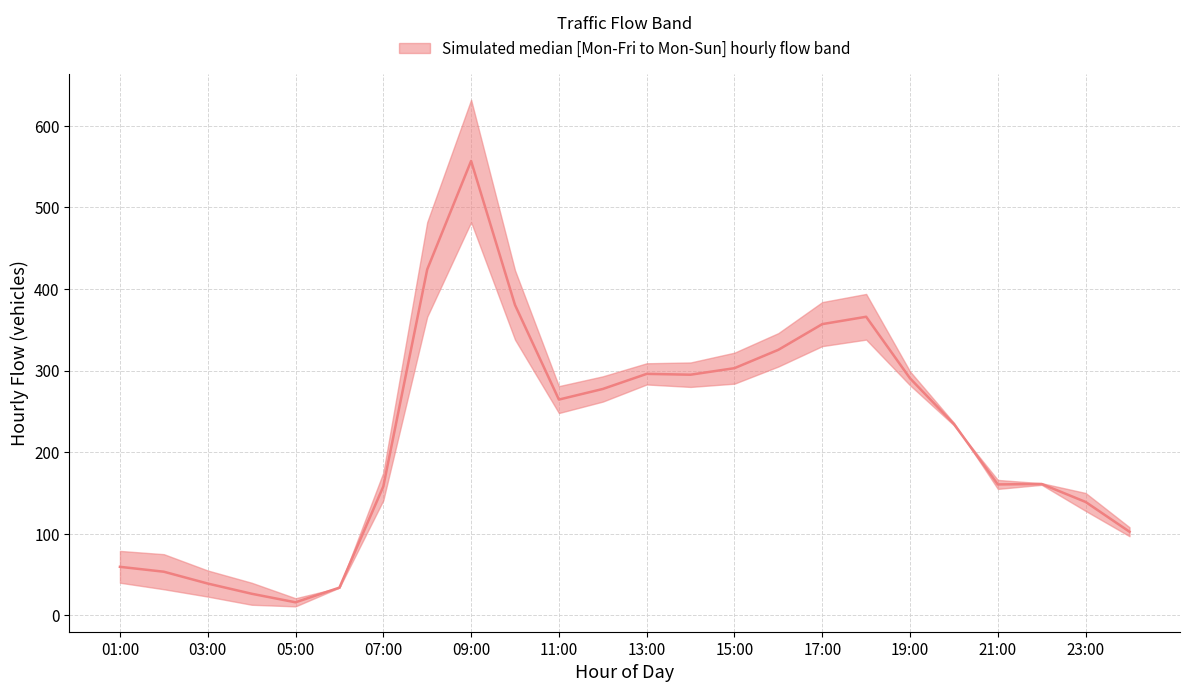

What is the greatest value displayed?

557.0